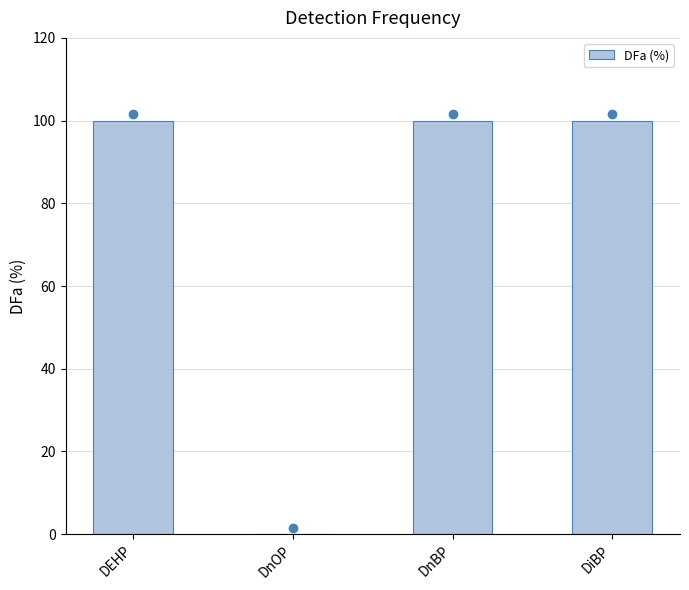

The value at DnOP is 0. True or false?

True